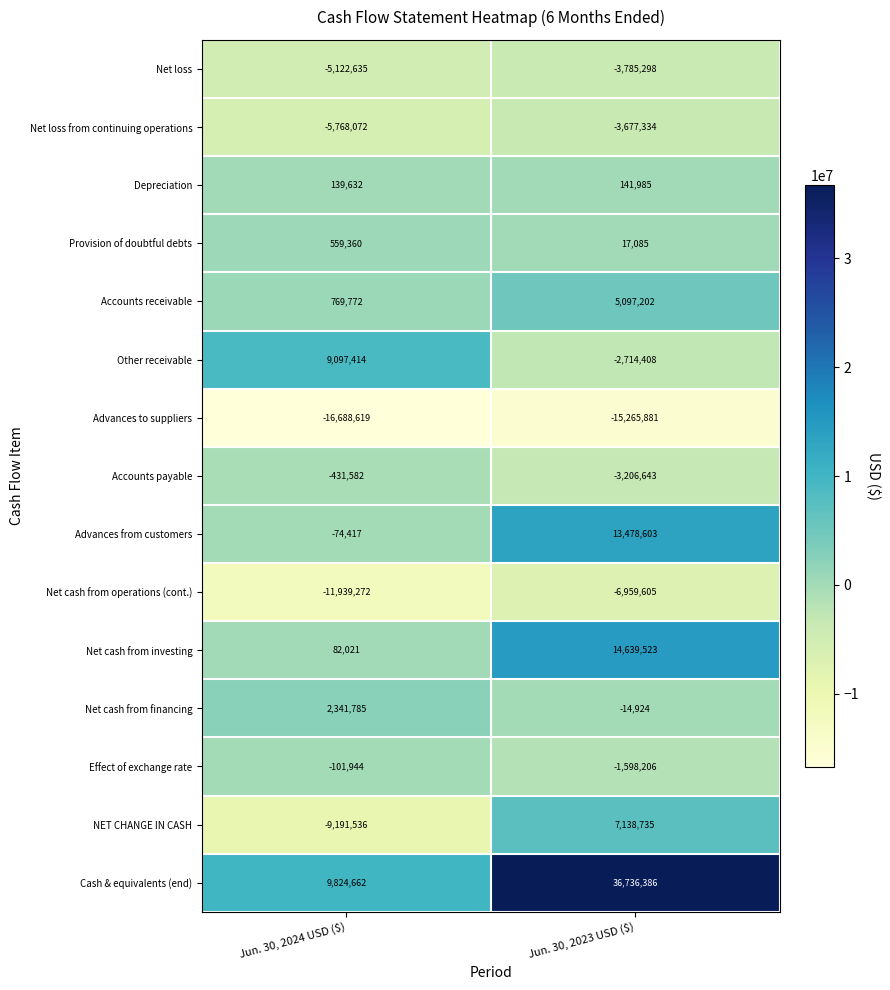

At which category is the sum across all series the highest?

Jun. 30, 2023 USD ($)